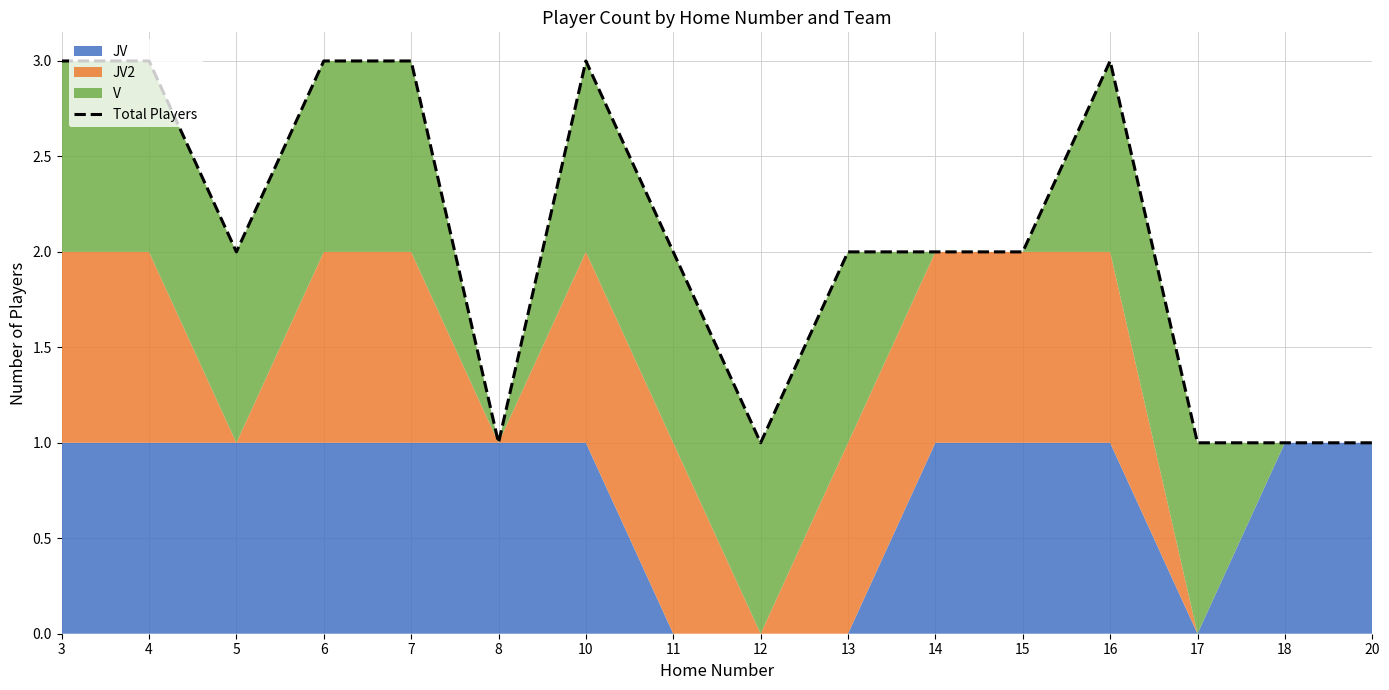

What is the value of the 16th point from the left?

1